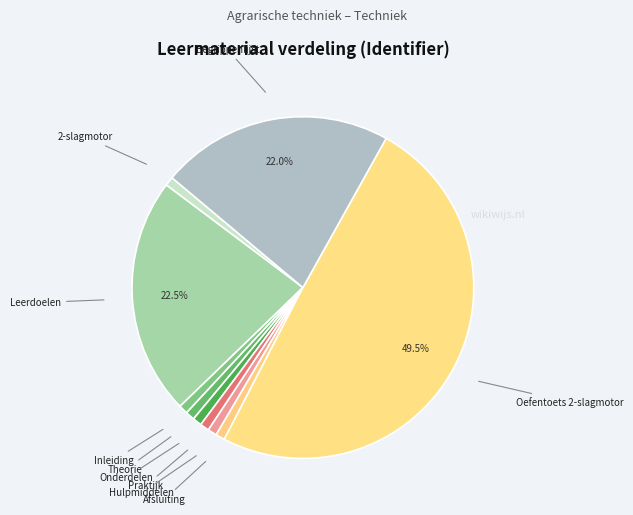

To the nearest percent, what is the average slice percentage?

10%